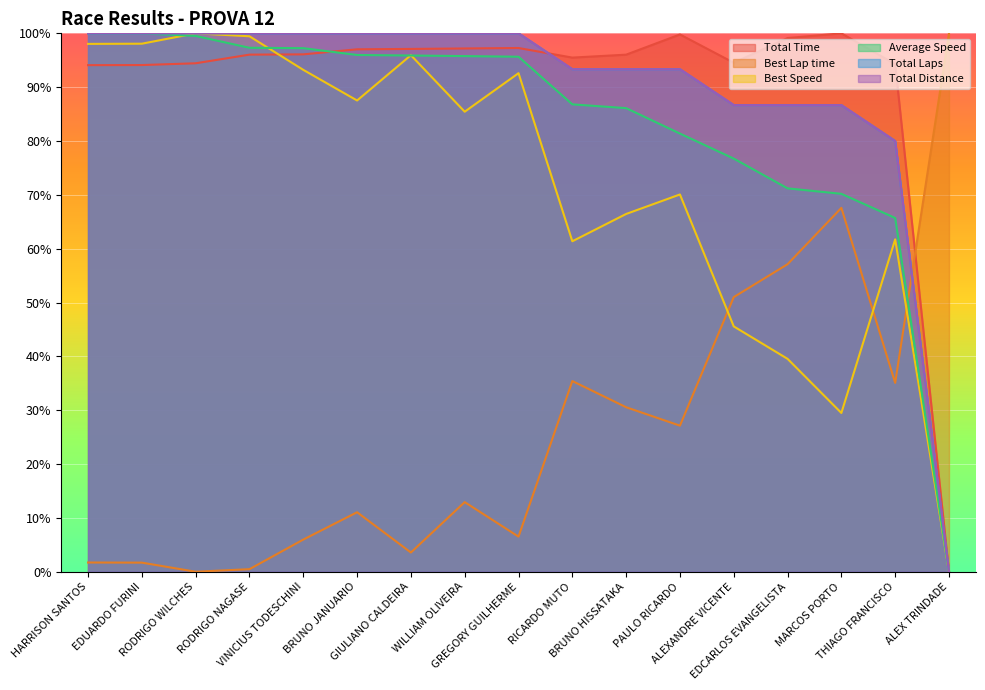

What is the maximum value for Best Speed?

100.0